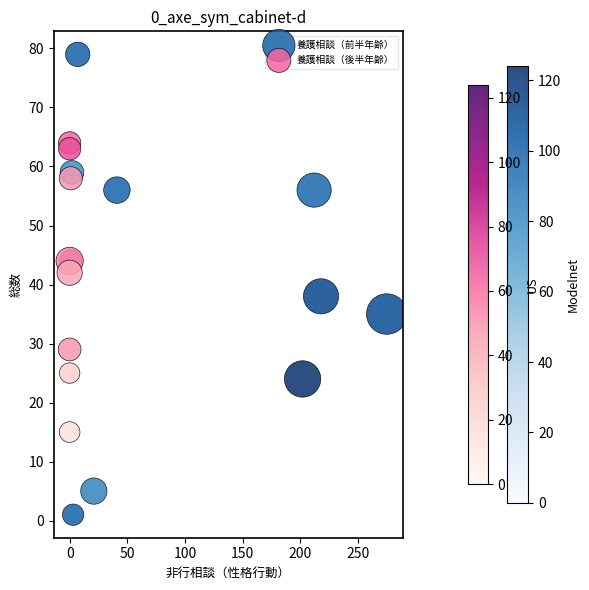

What are all the series names shown in the legend?

養護相談（前半年齢）, 養護相談（後半年齢）